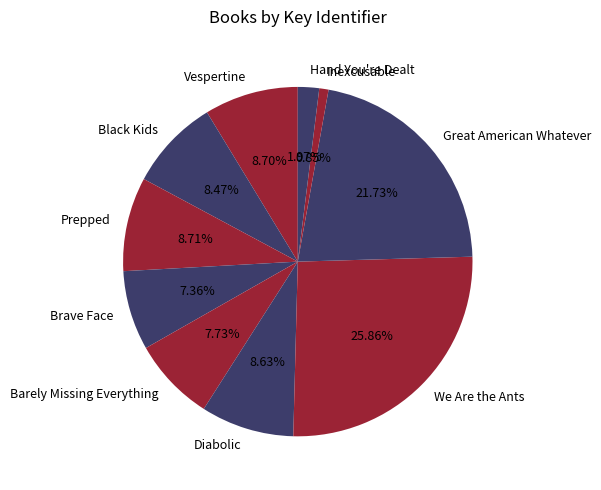

Count the number of slices in the pie.

10